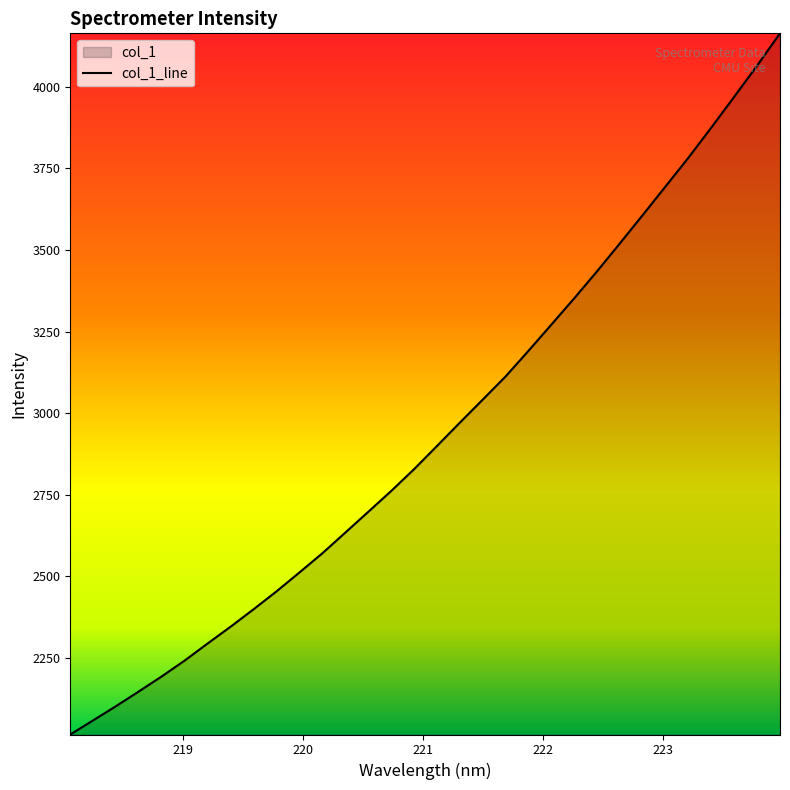

What is the difference between the maximum and minimum values?

2148.9